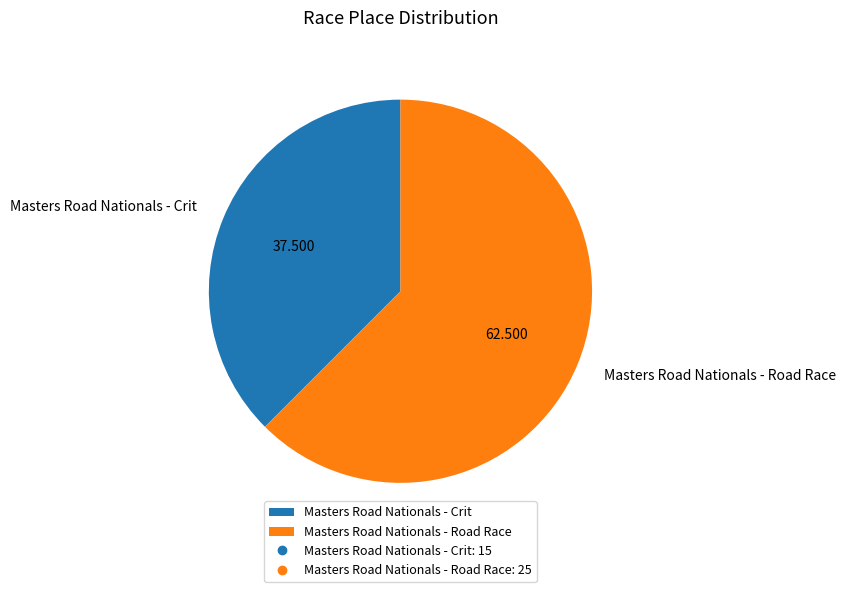

Is the sum of Masters Road Nationals - Crit and Masters Road Nationals - Road Race greater than half?

Yes